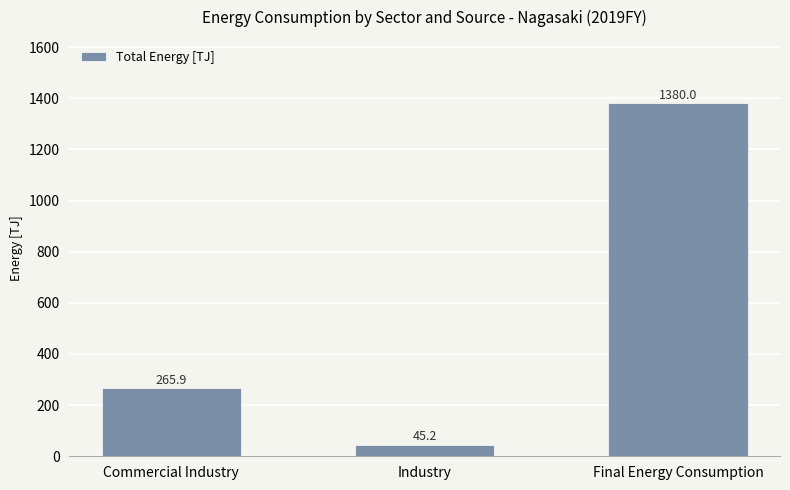

The chart shows a value of 163.5 at Commercial Industry. True or false?

False